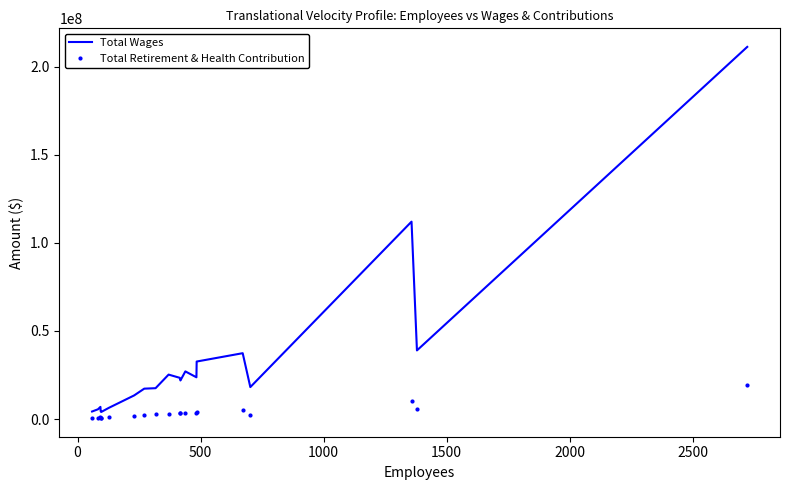

What is the minimum value for Total Retirement & Health Contribution?

516359